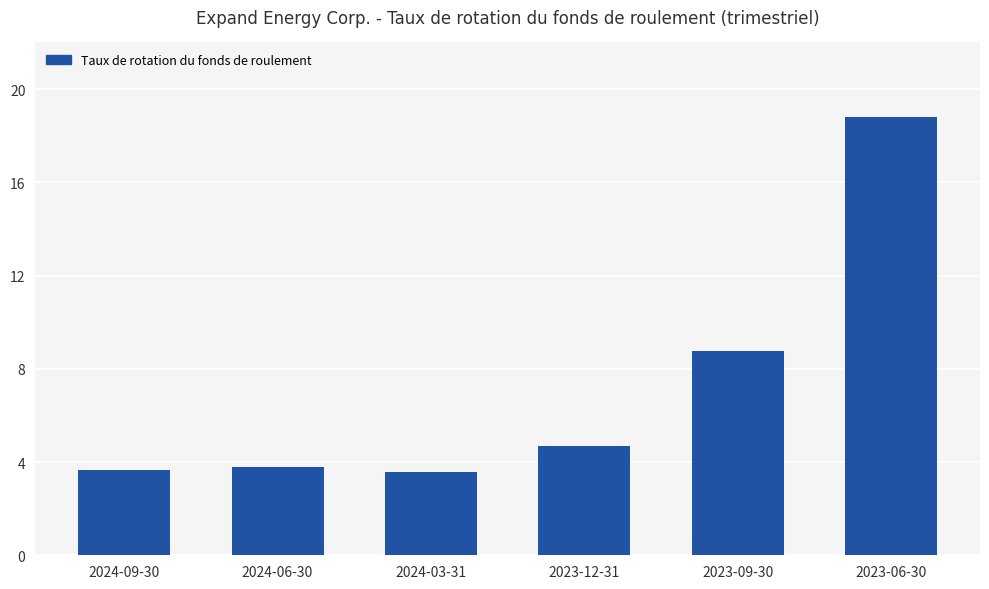

How many distinct data groups are displayed?

1